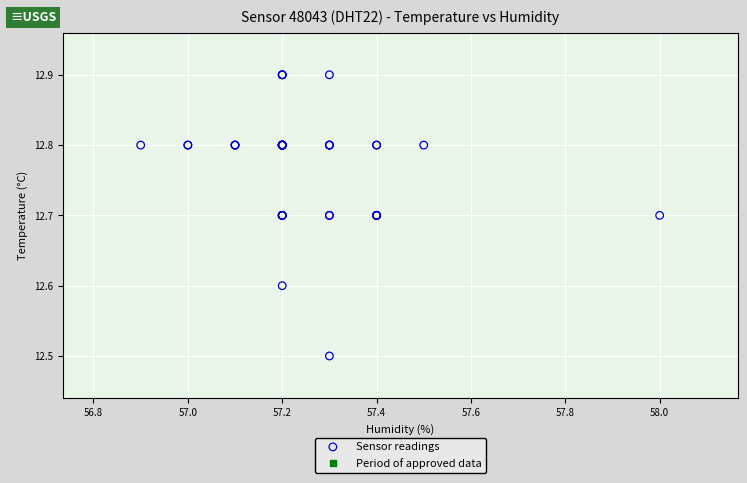

What Y value in the scatter plot is closest to 12?

12.5